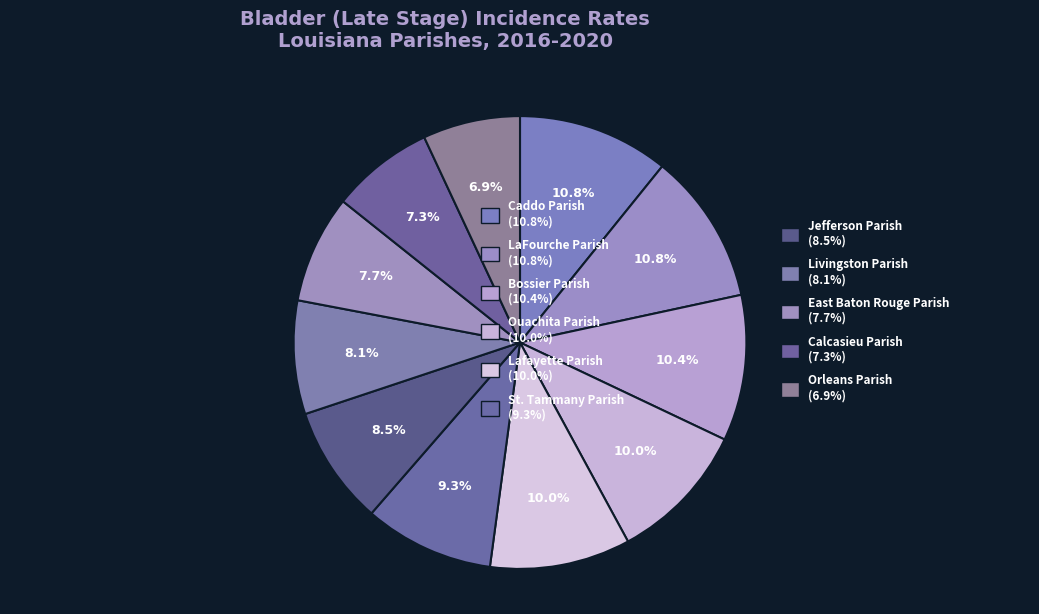

How many segments does this pie chart have?

11